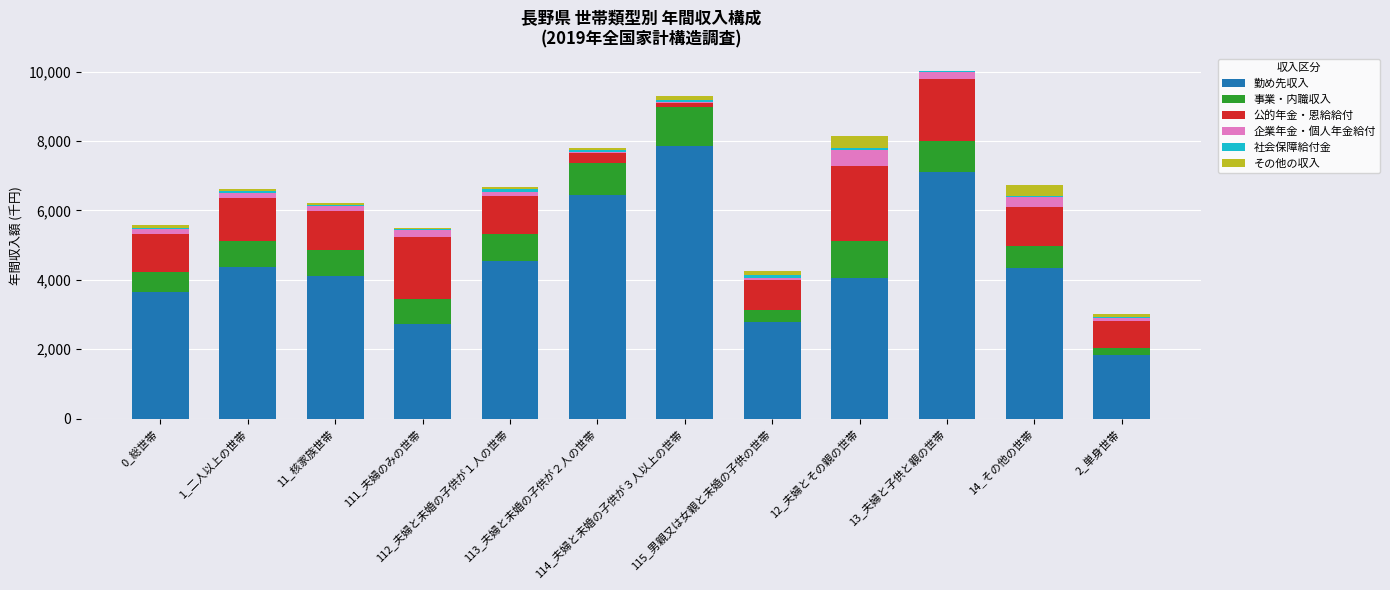

What is the highest value of the 勤め先収入 series?

7850